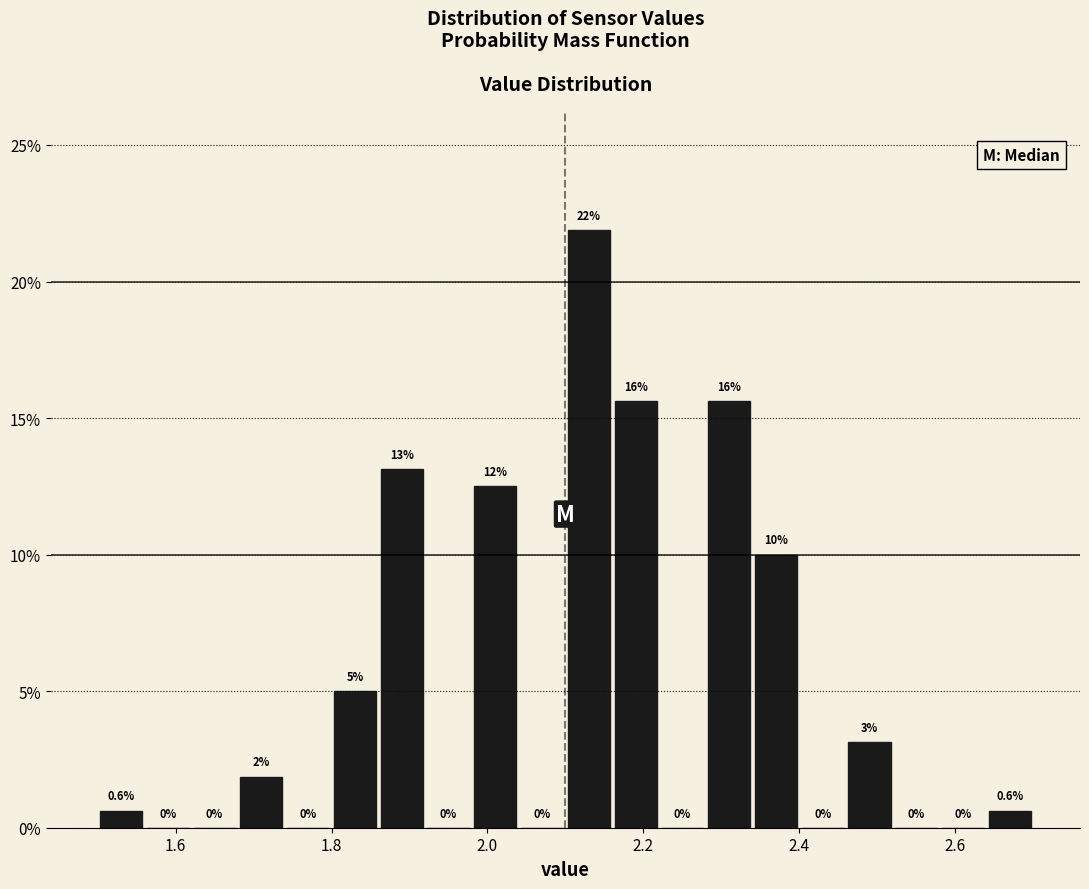

Read against the x-axis, roughly where is the centre of the tallest bar?

2.14